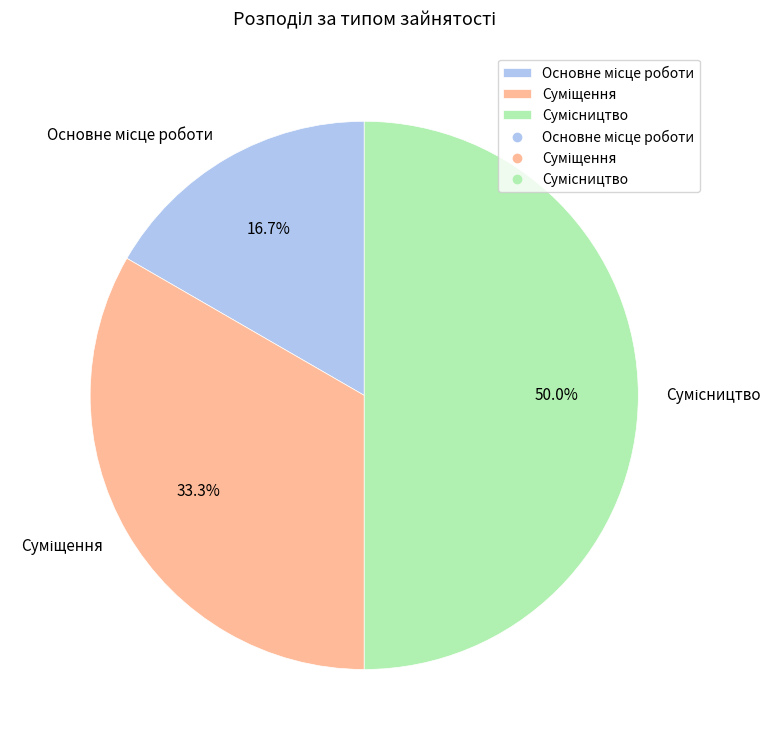

How many segments does this pie chart have?

3